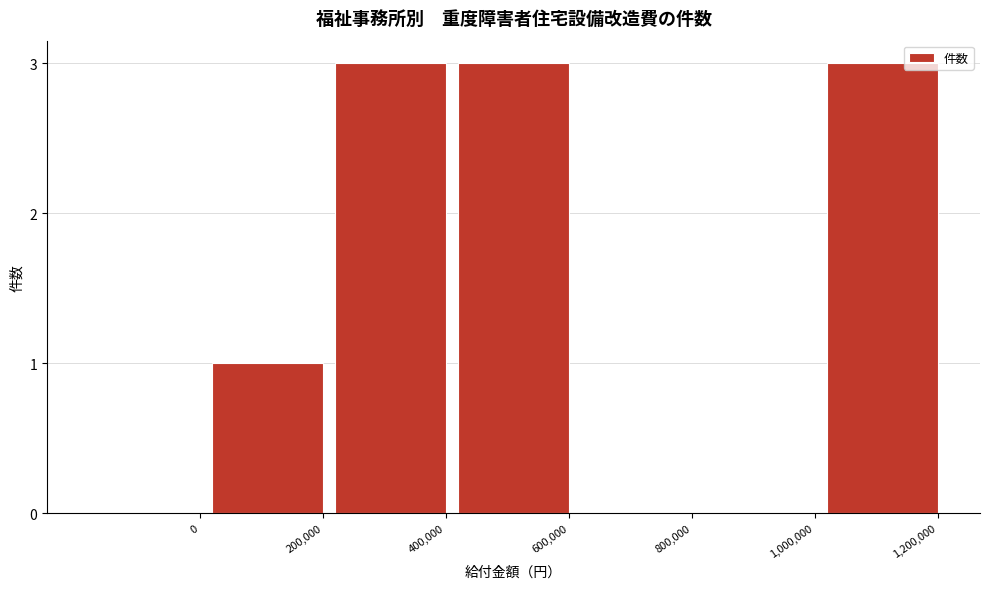

Reading left to right, extract all data points from this chart.

0=0	200,000=1	400,000=3	600,000=3	800,000=0	1,000,000=0	1,200,000=3